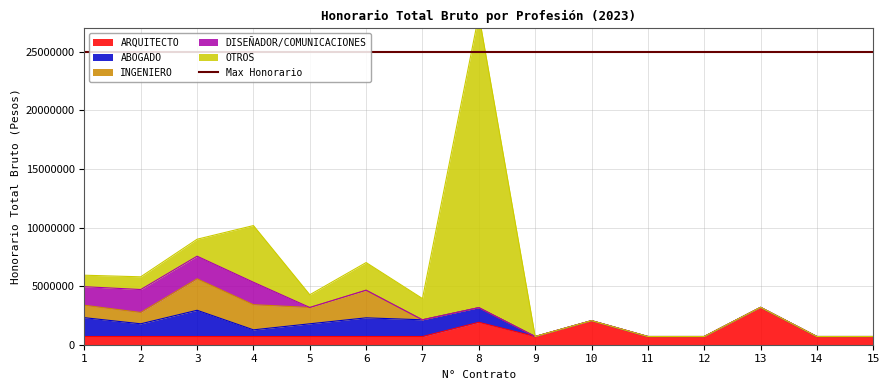

What is the maximum value for ARQUITECTO?

3190523.9